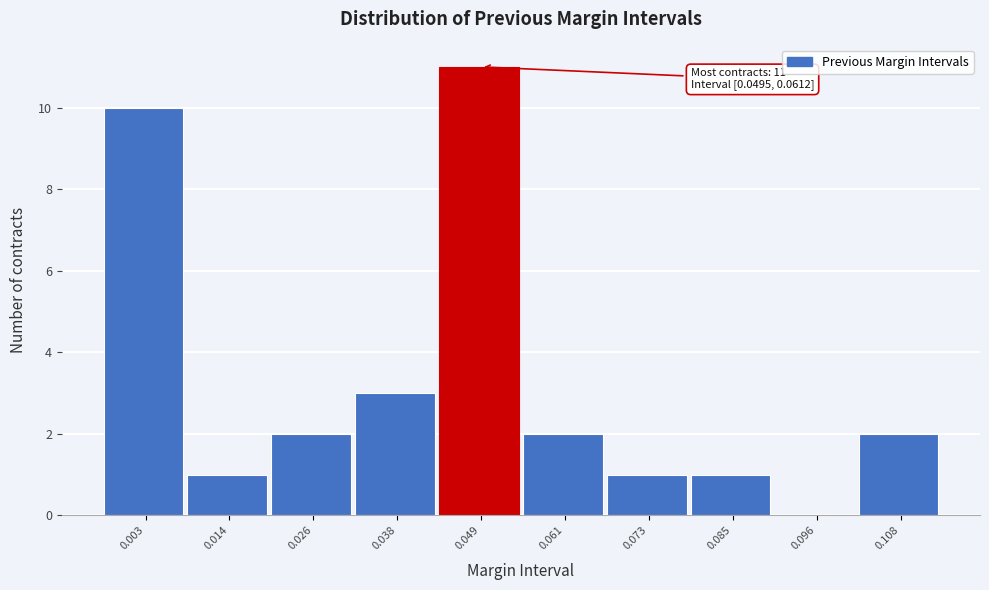

Reading left to right, what are all the values shown in this chart?

0.003=10	0.014=1	0.026=2	0.038=3	0.049=11	0.061=2	0.073=1	0.085=1	0.096=0	0.108=2